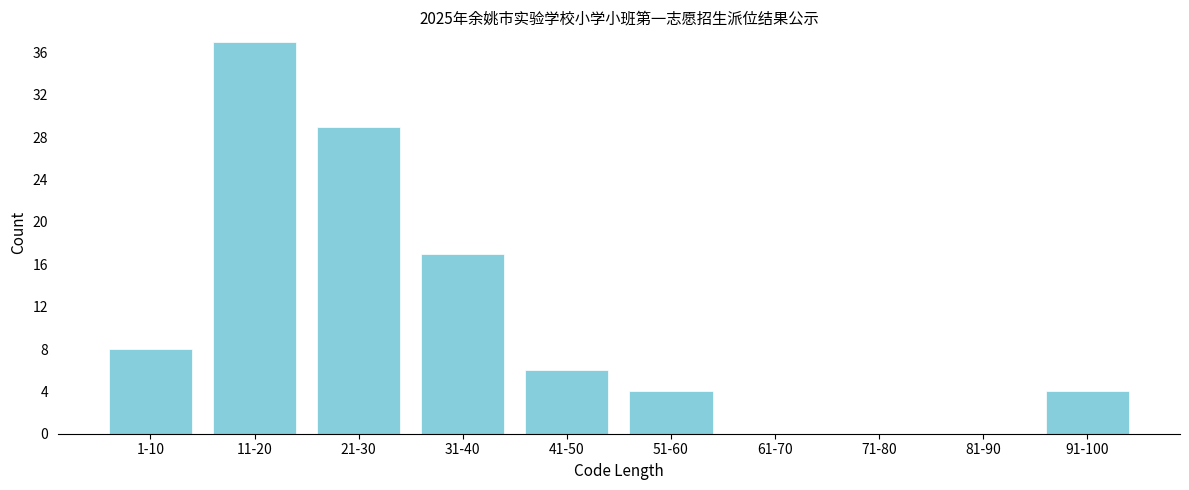

Reading left to right, transcribe all the data shown in this chart.

1-10=8	11-20=37	21-30=29	31-40=17	41-50=6	51-60=4	61-70=0	71-80=0	81-90=0	91-100=4